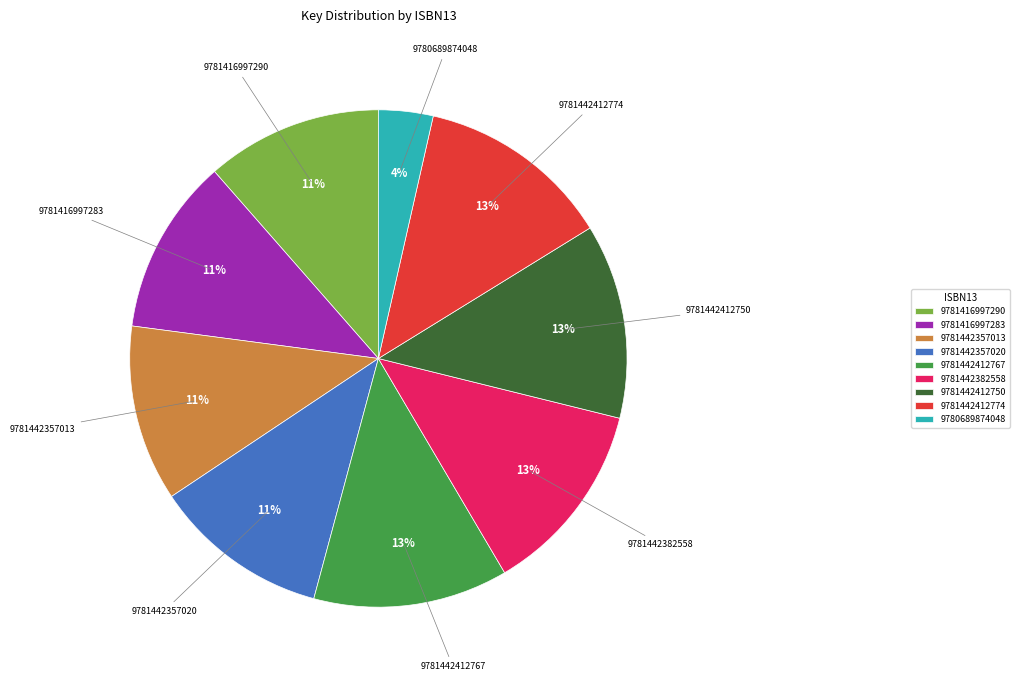

Is it true that 9781442412767 is 2% of the pie?

False